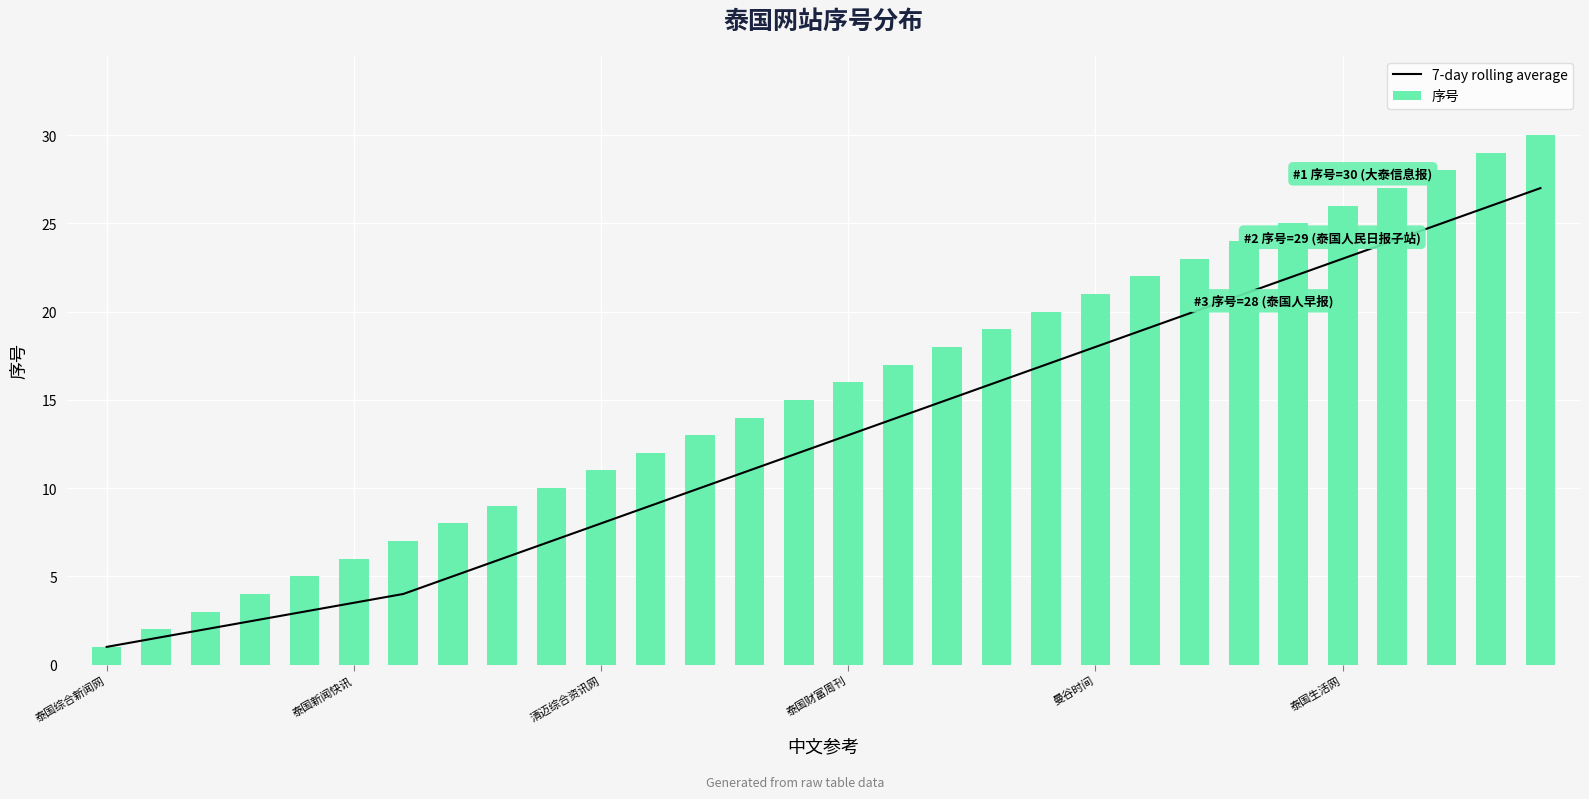

How many data points in 序号 are less than 16?

15